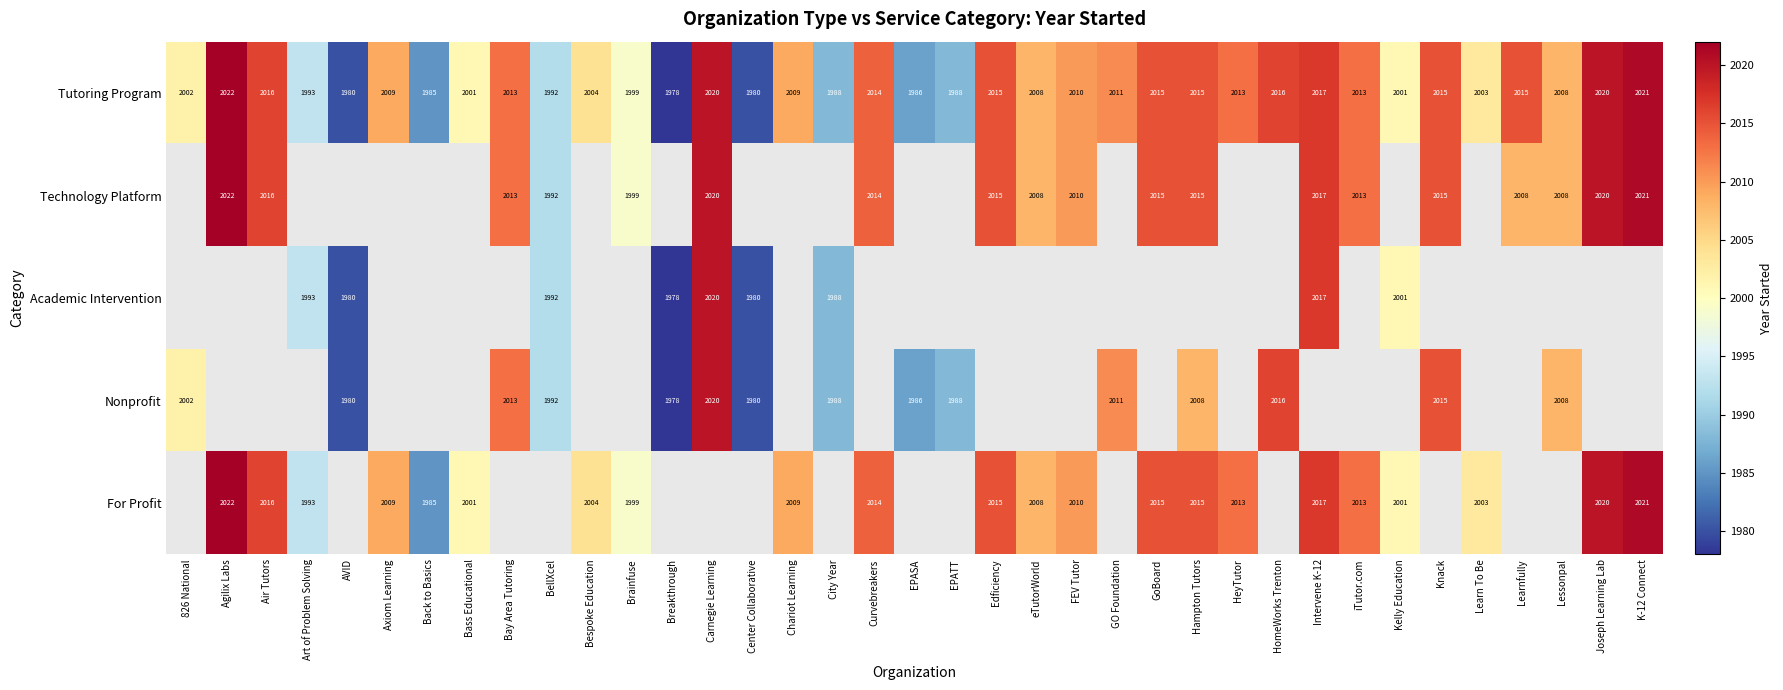

True or false: Nonprofit has a value of 3528 at BellXcel.

False